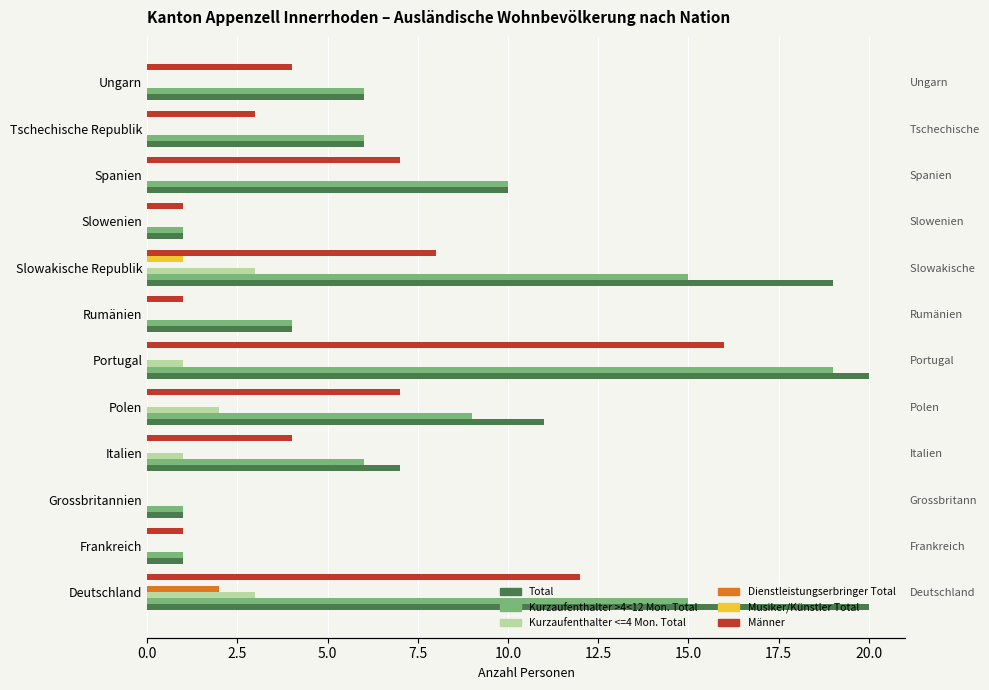

What is the total value across all series at Slowenien?

3